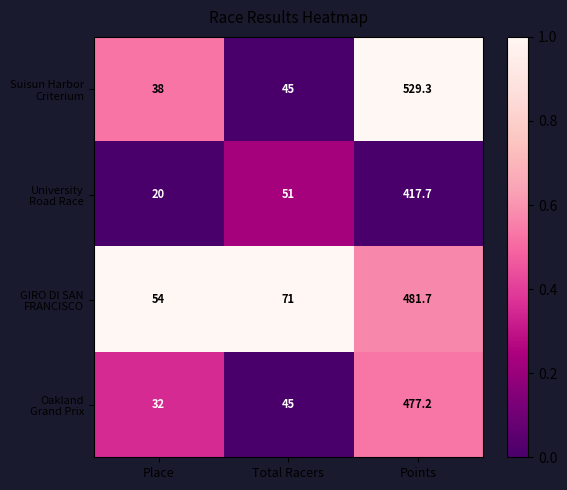

At which category does the chart reach its peak across all series?

Points